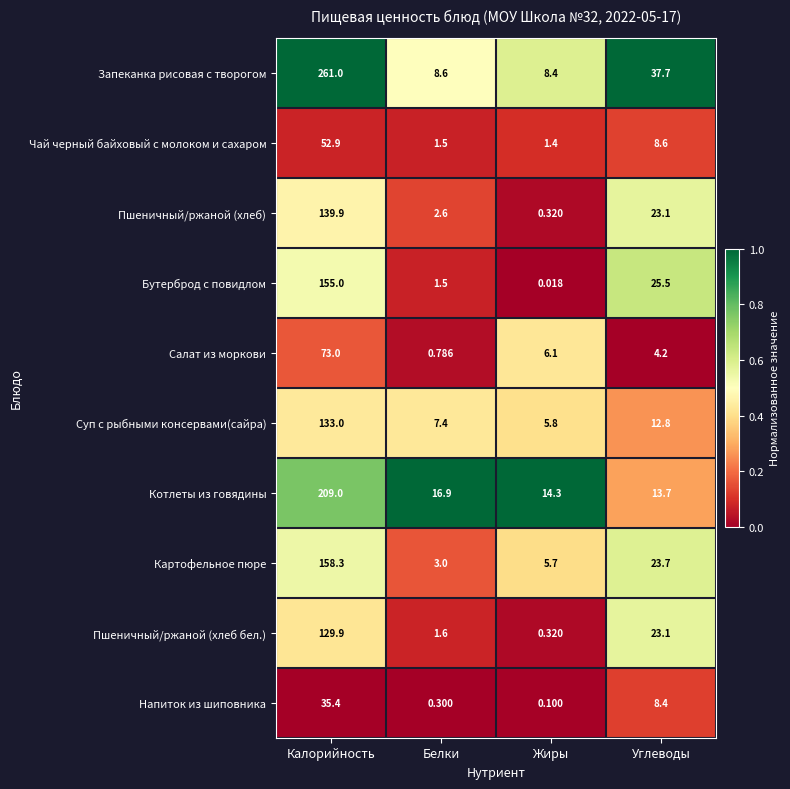

Which category has the lowest value across all series?

Жиры